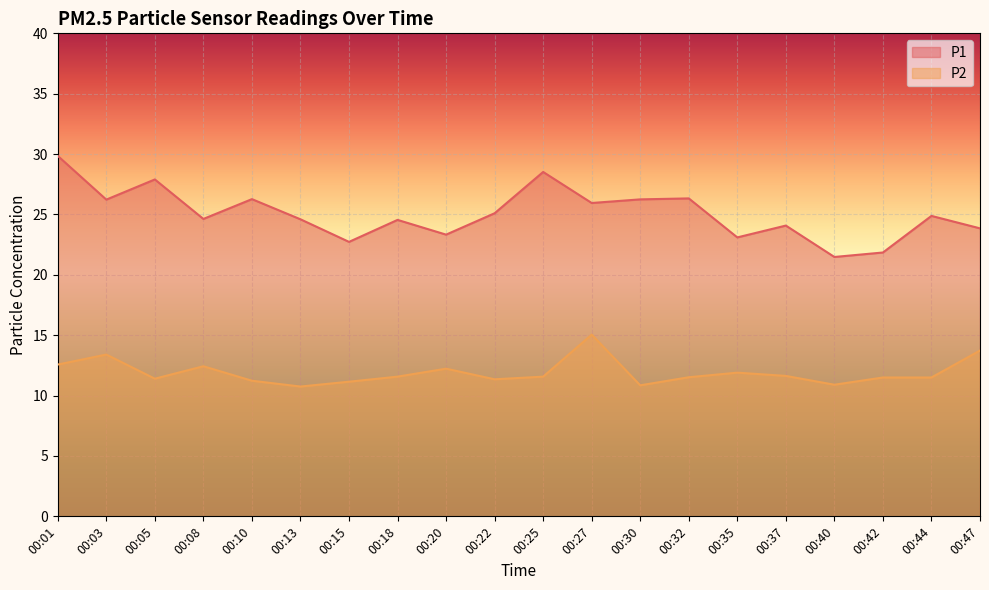

Where does the P1 series first go above 24?

00:01